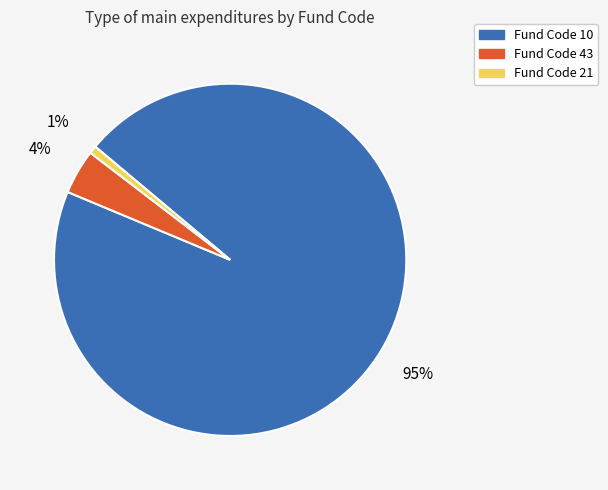

The Fund Code 21 slice represents 6% of the pie. True or false?

False